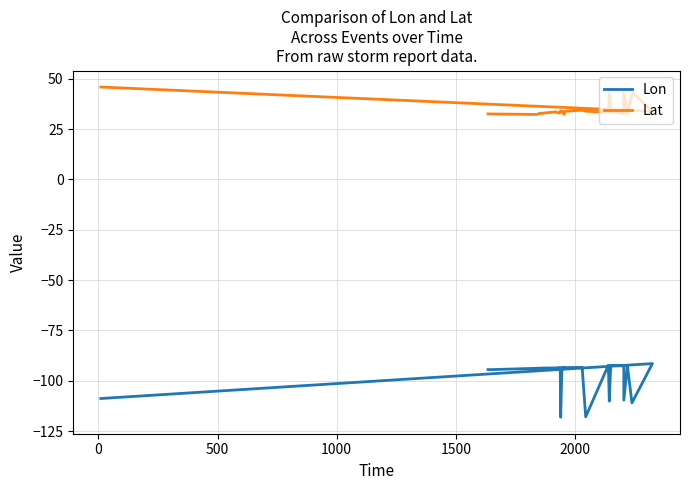

How many categories are shown in the chart?

25